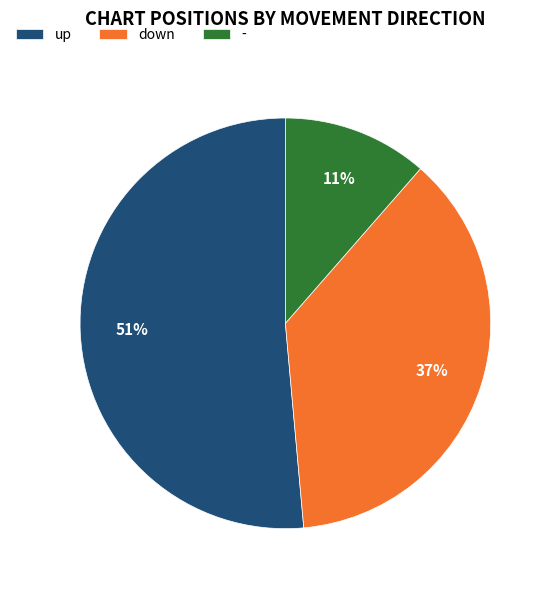

To the nearest percent, what is the difference between the largest and smallest slice percentages?

40%